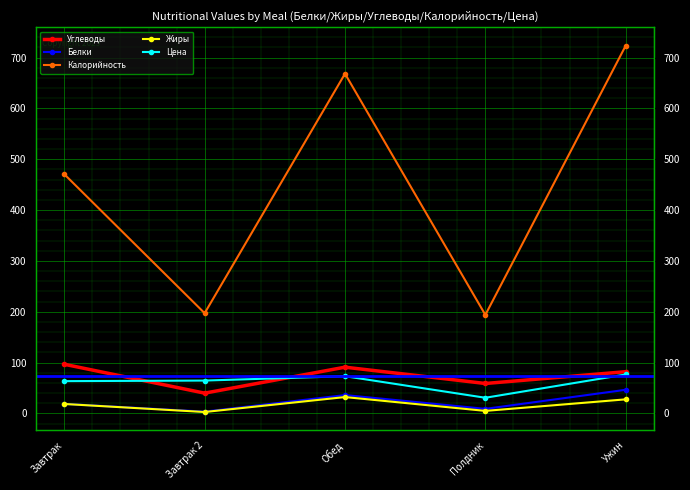

The Углеводы series shows 86.5 at Полдник. True or false?

False